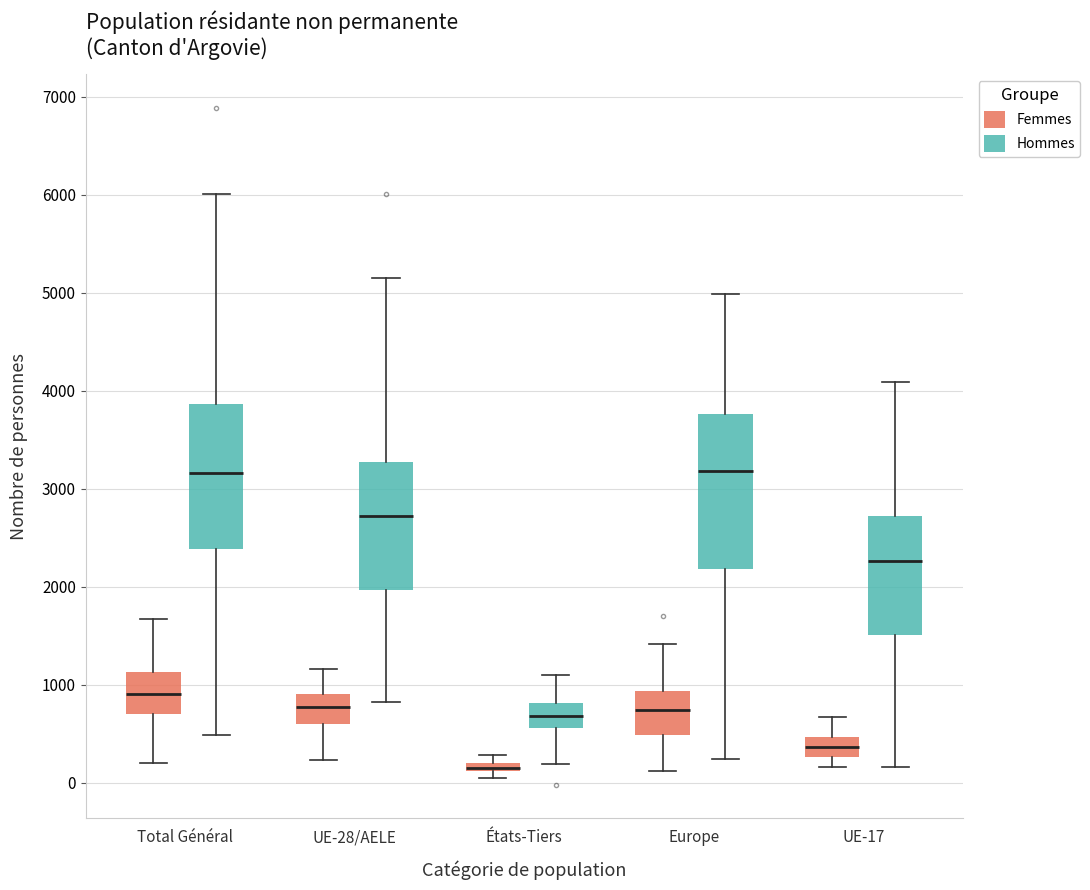

Where is the lower edge of the box for UE-17 (Femmes) on the y-axis? The values are not printed on the chart, so give them approximately, as read against the axis.

300